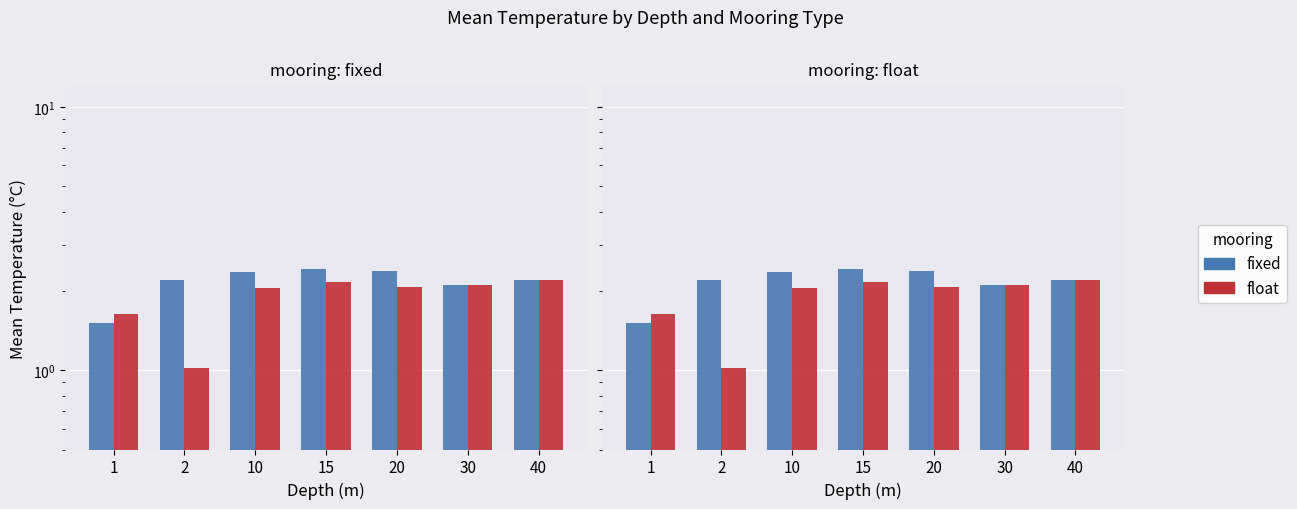

What is the value of the fixed bar at the 7th from the left?

2.2